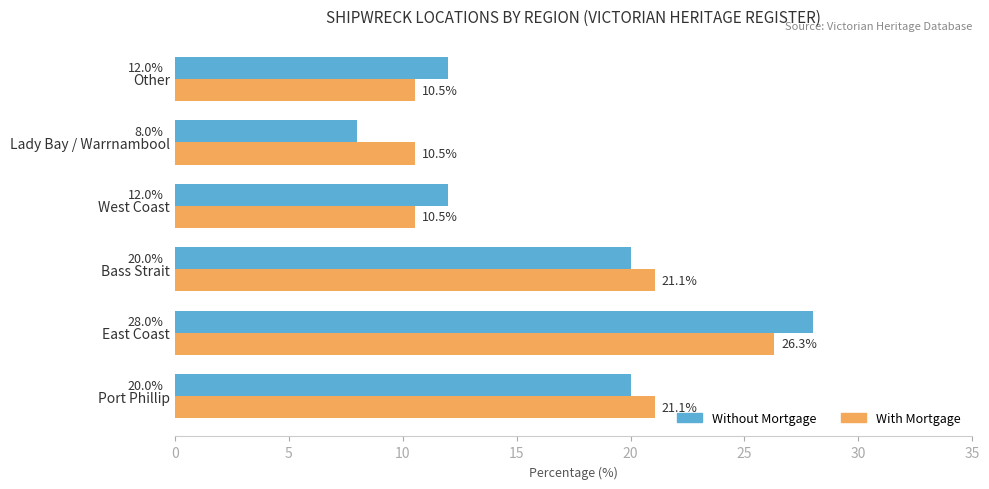

What is the total value across all series at Bass Strait?

41.1